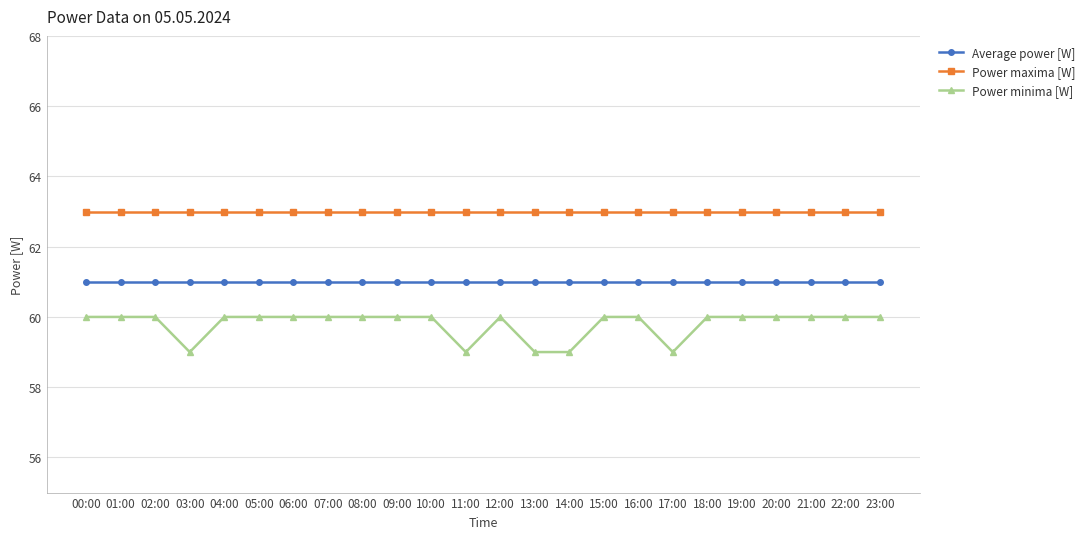

What is the total value across all series at 13:00?

183